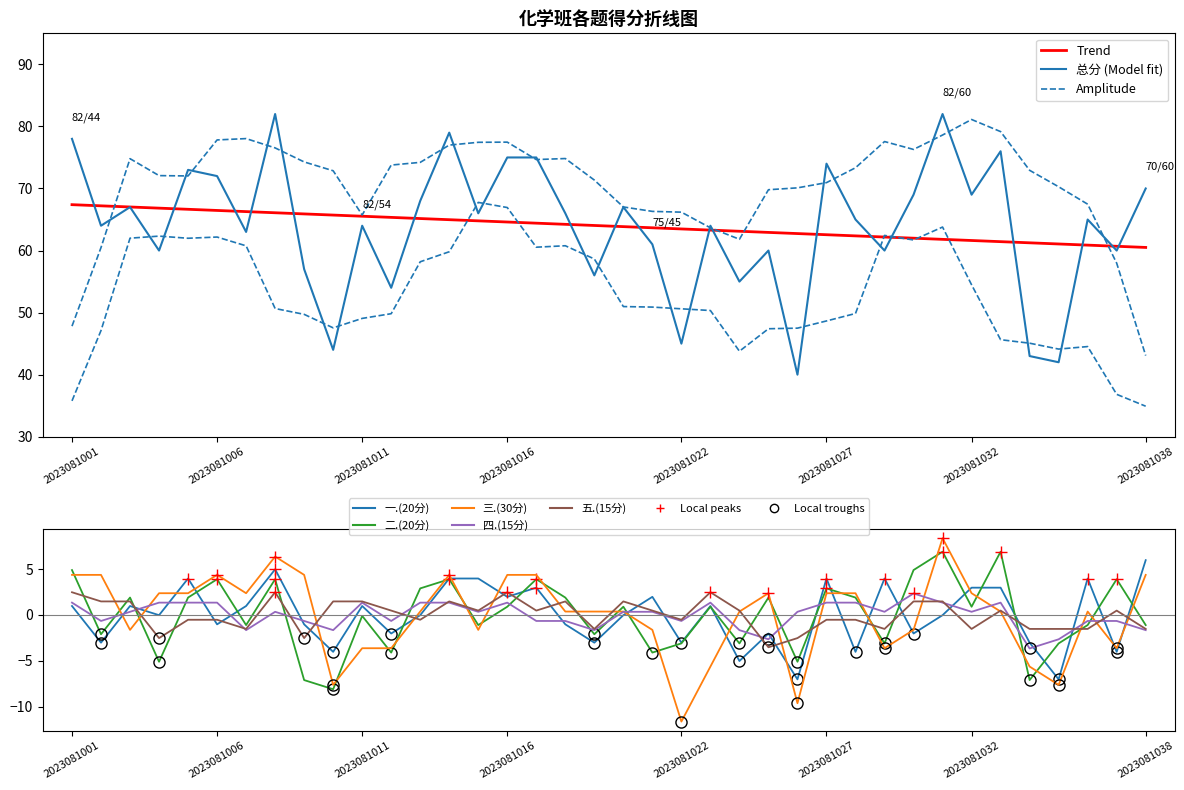

Which category has the highest value across all series?

2023081008